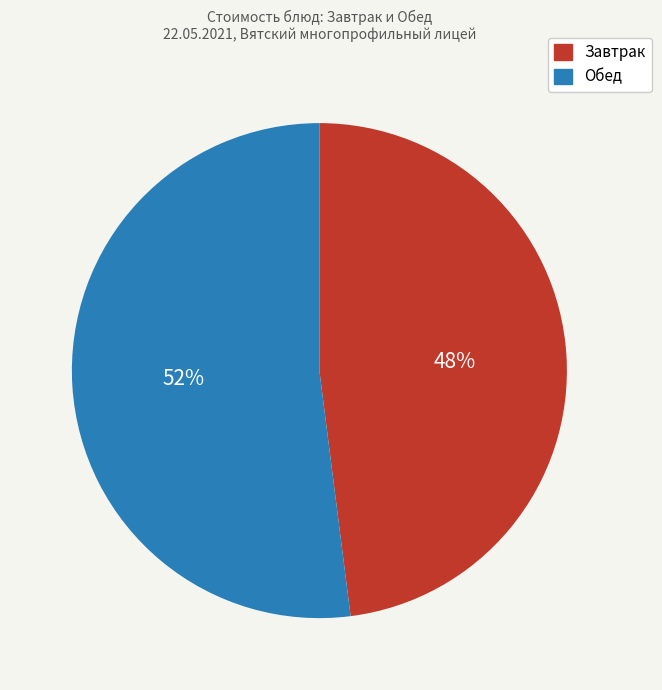

To the nearest percent, what is the difference between the largest and smallest slice percentages?

4%